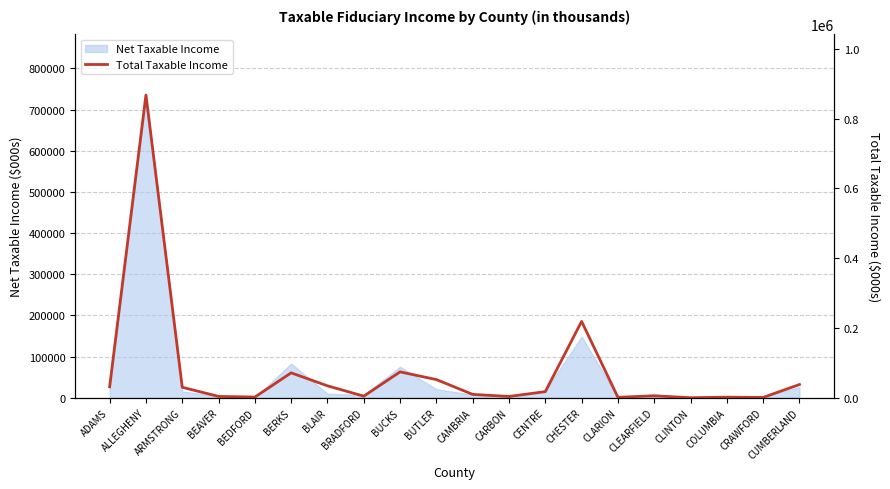

What is the value of the 12th point from the left?

3726